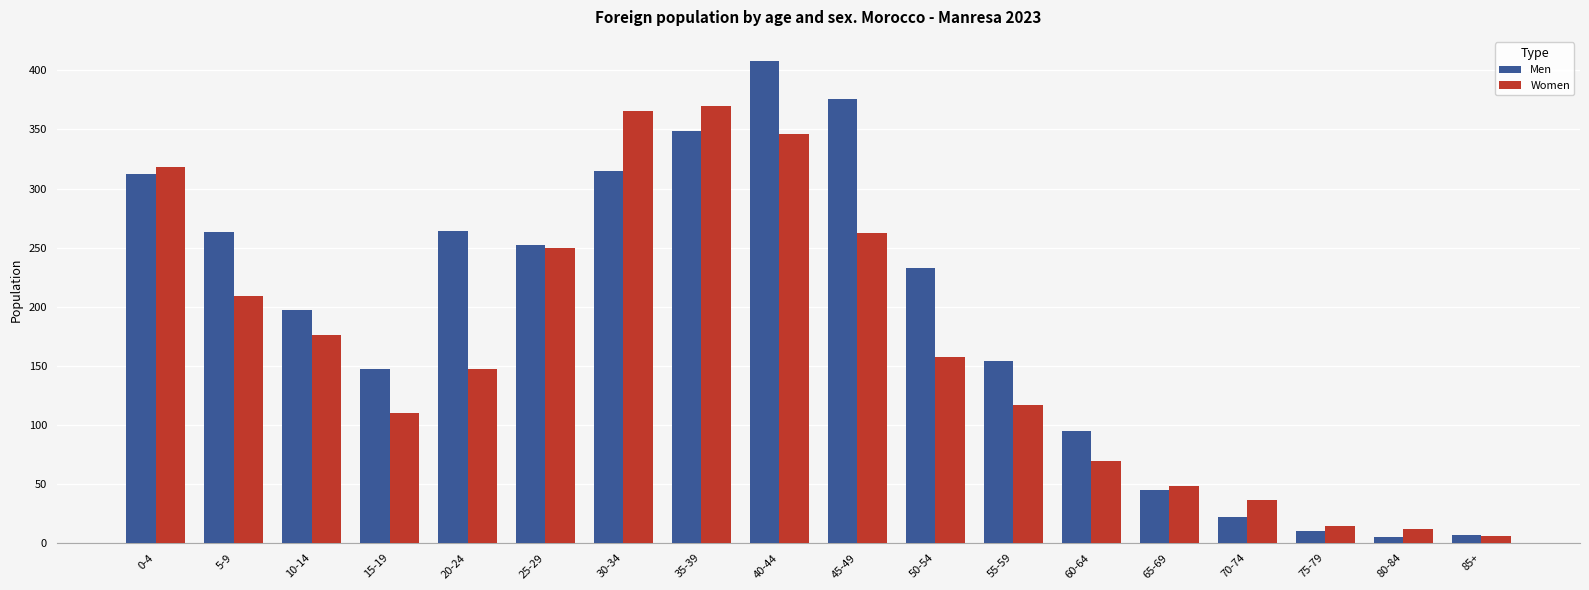

What position from the right is 0-4?

18